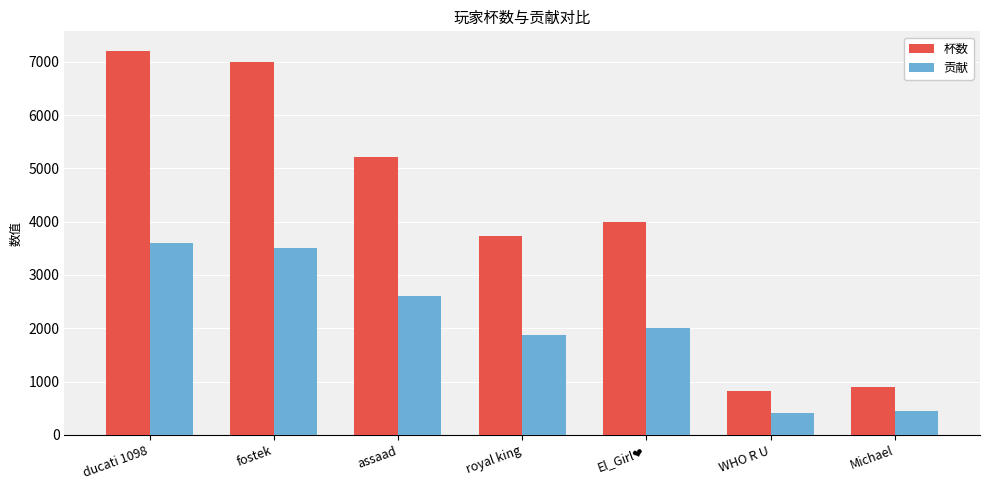

True or false: 杯数 has a value of 817 at WHO R U.

True